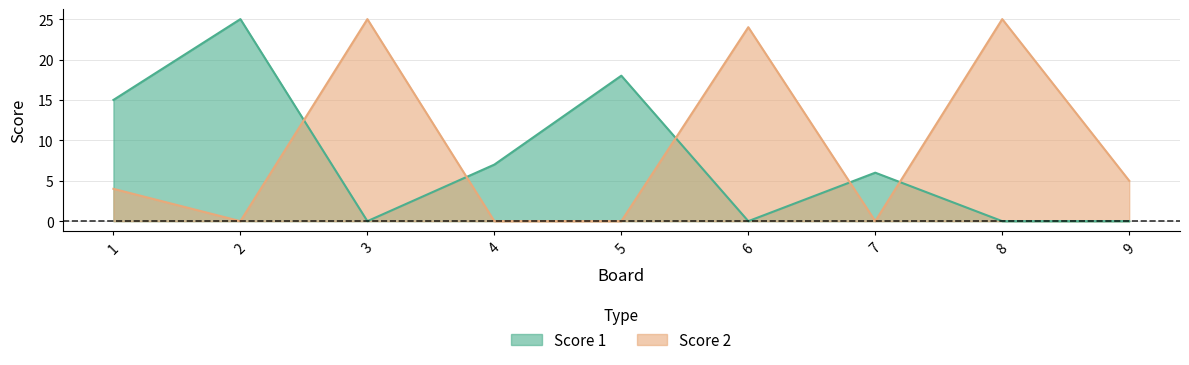

How many positive values does the Score 1 series have?

5